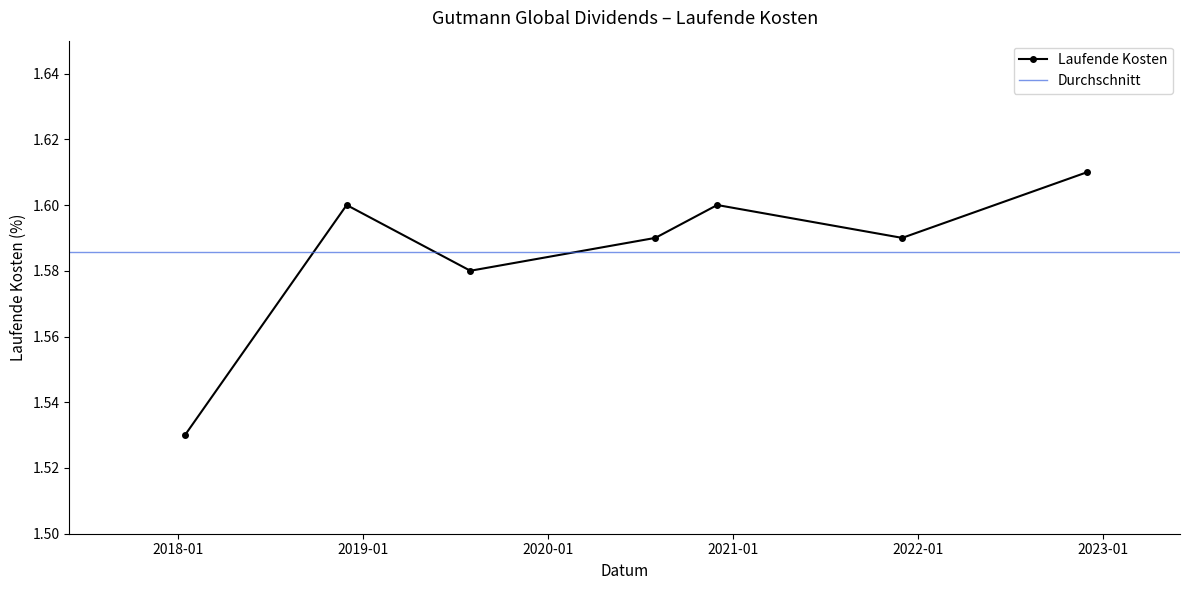

How many categories are shown in the chart?

7